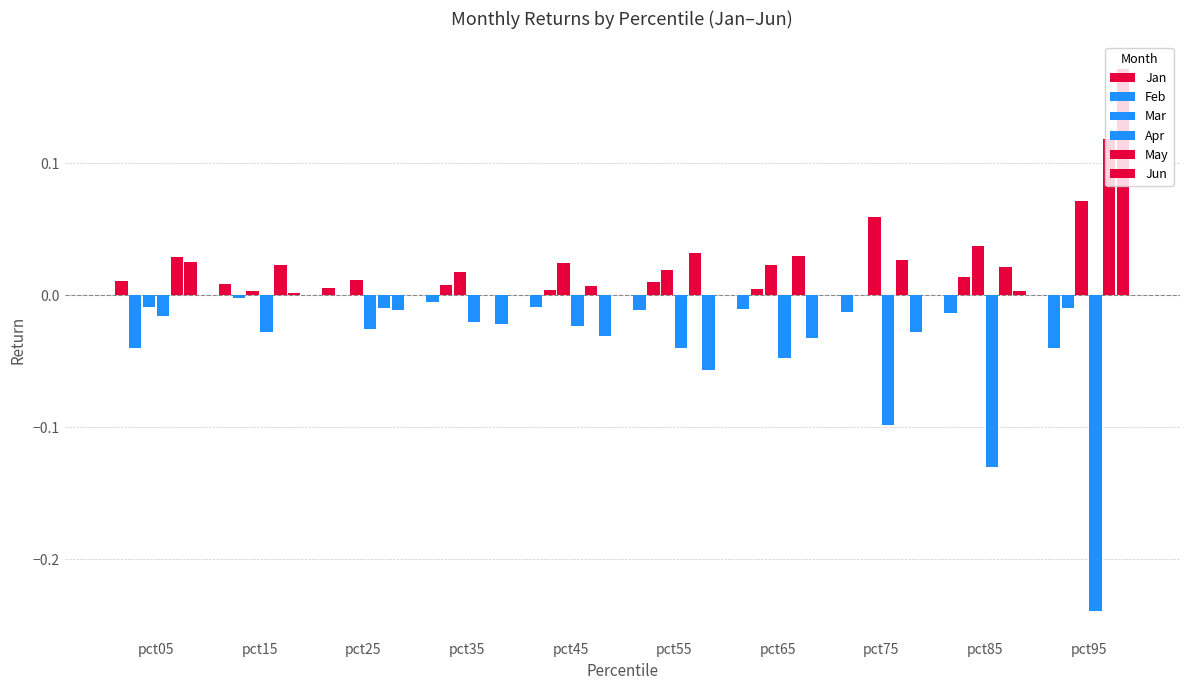

List the labels in order of Jun value, largest first.

pct95, pct05, pct85, pct15, pct25, pct35, pct75, pct45, pct65, pct55